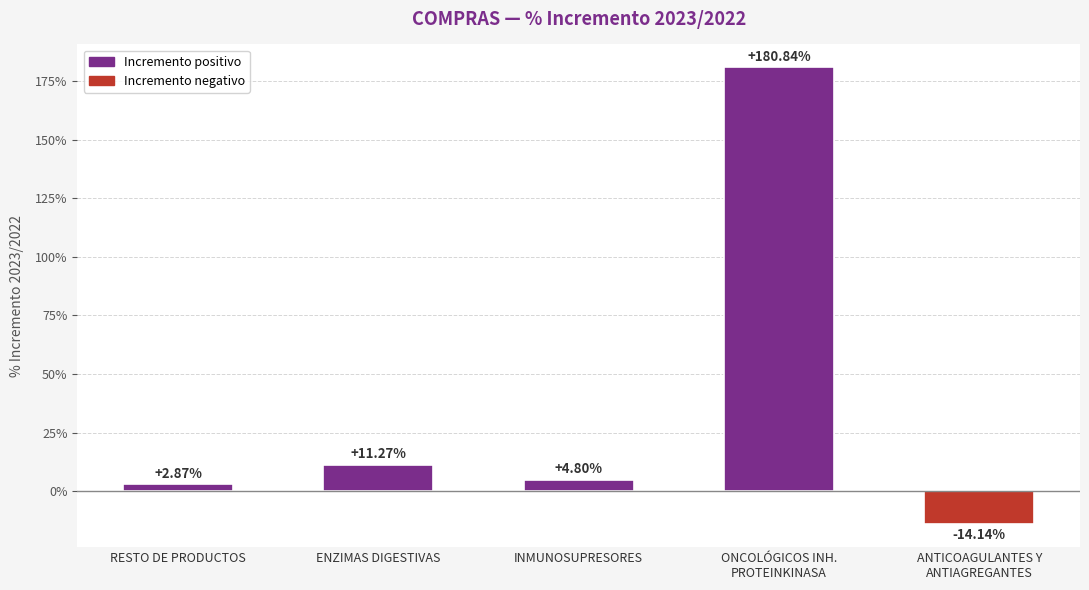

Between RESTO DE PRODUCTOS and ANTICOAGULANTES Y
ANTIAGREGANTES, which is larger?

RESTO DE PRODUCTOS